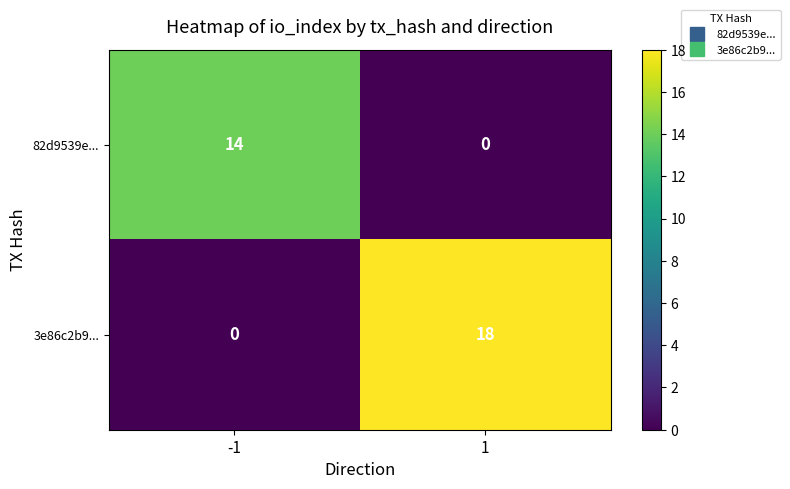

At how many categories does at least one series exceed 0?

2